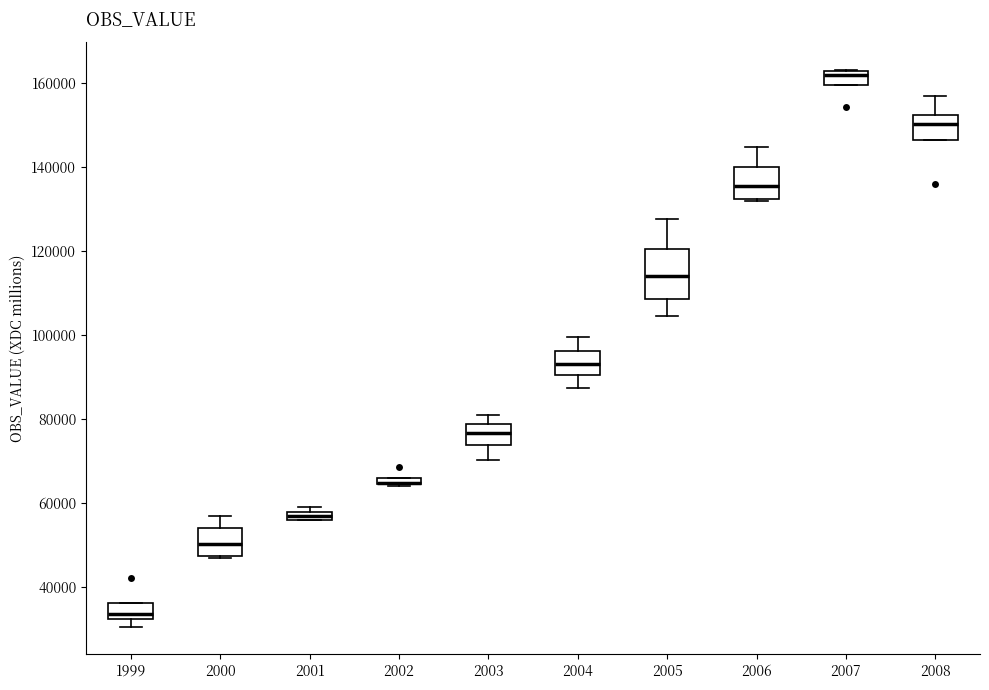

Which box is the tallest, from its lower edge to its upper edge?

2005